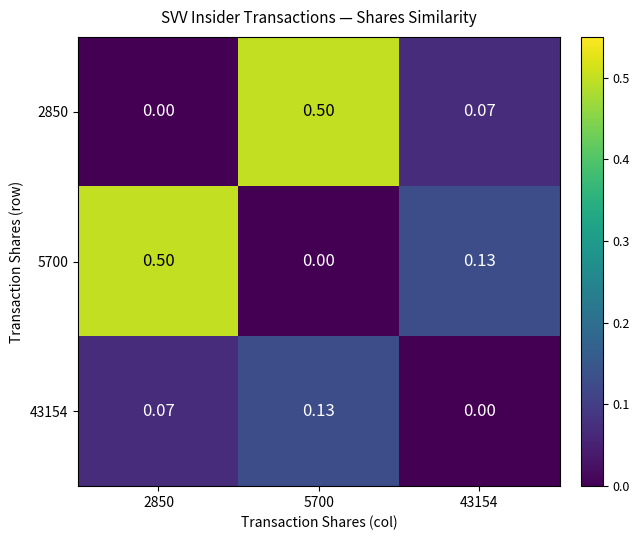

Between 5700 and 43154, which is larger?

5700